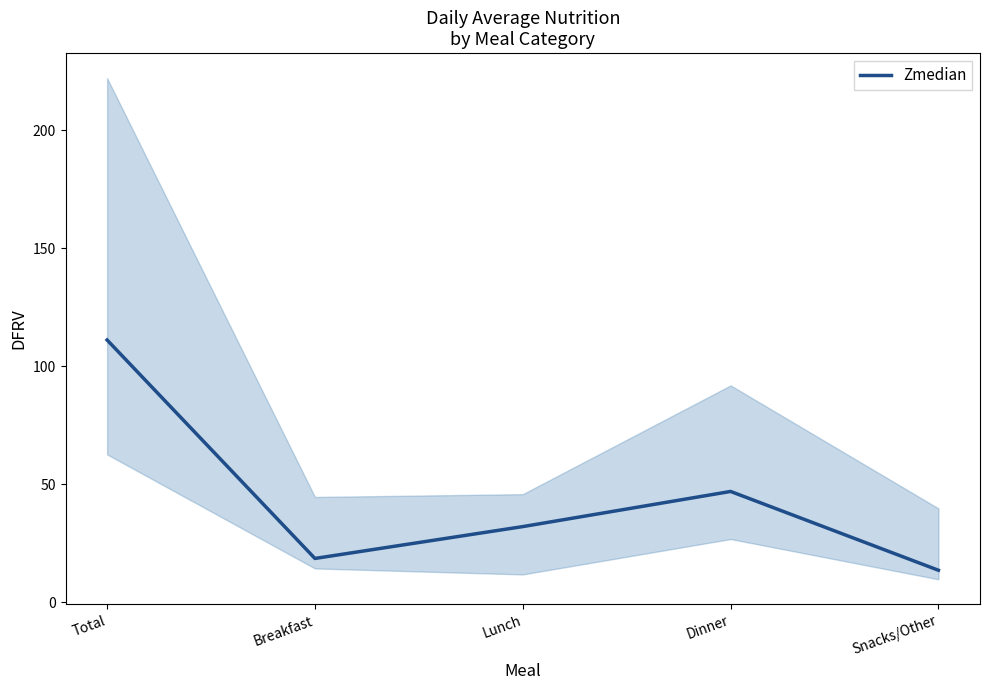

What is the change in value from Total to Breakfast?

-92.6